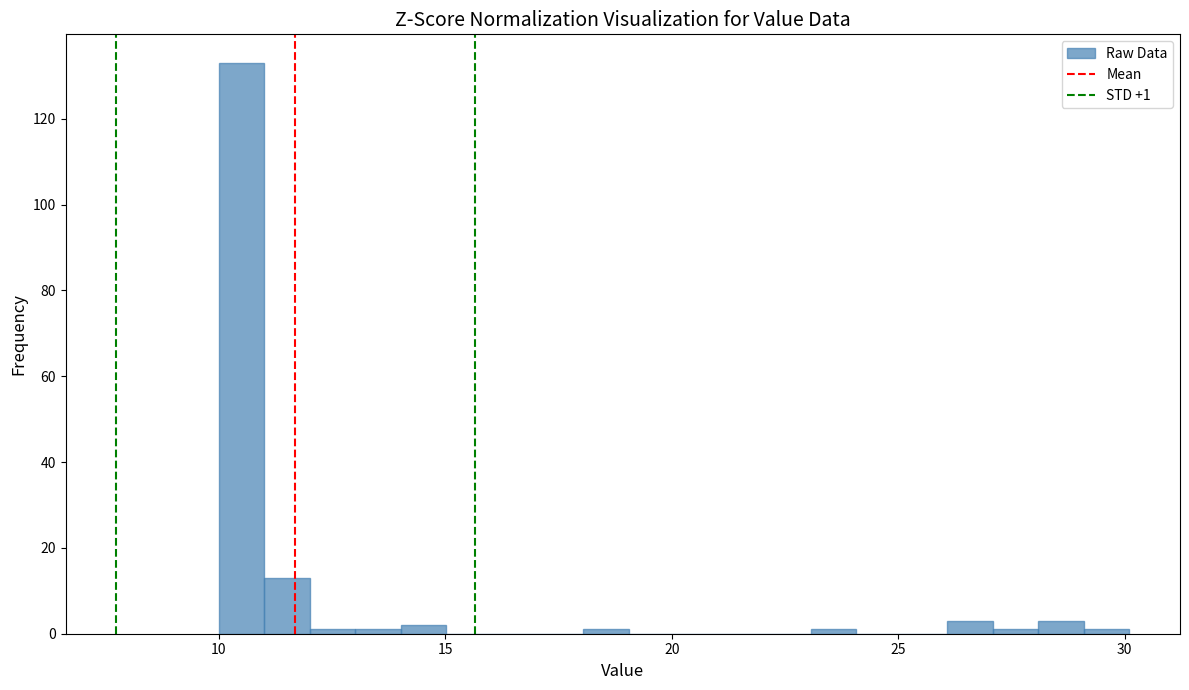

Around what value on the x-axis is the tallest bar? Give the approximate position of its centre, as read against the axis.

10.5